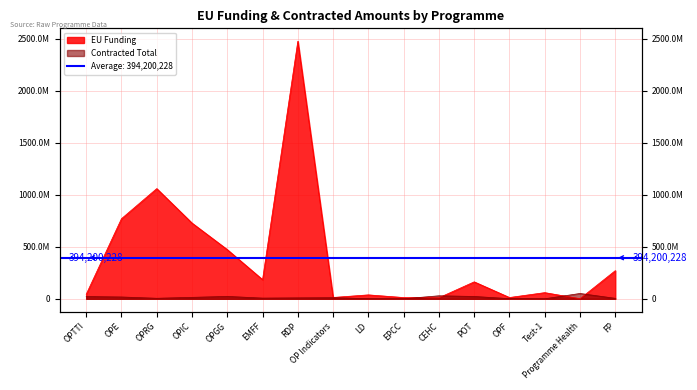

True or false: EU Funding has a value of 59233164.5 at Test-1.

True